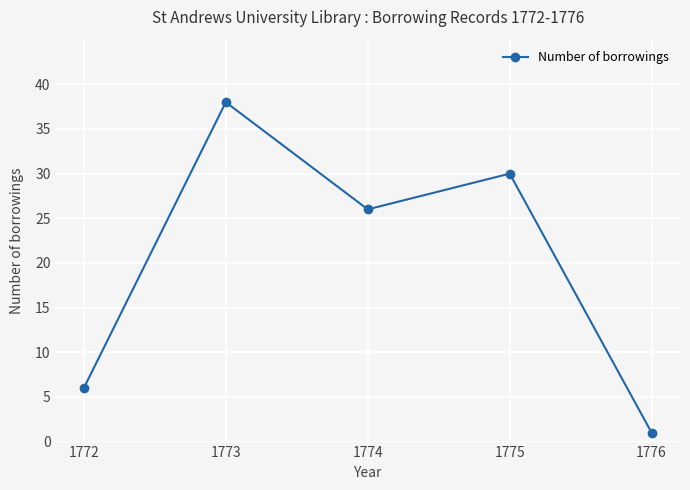

The value at 1774 is 45. True or false?

False